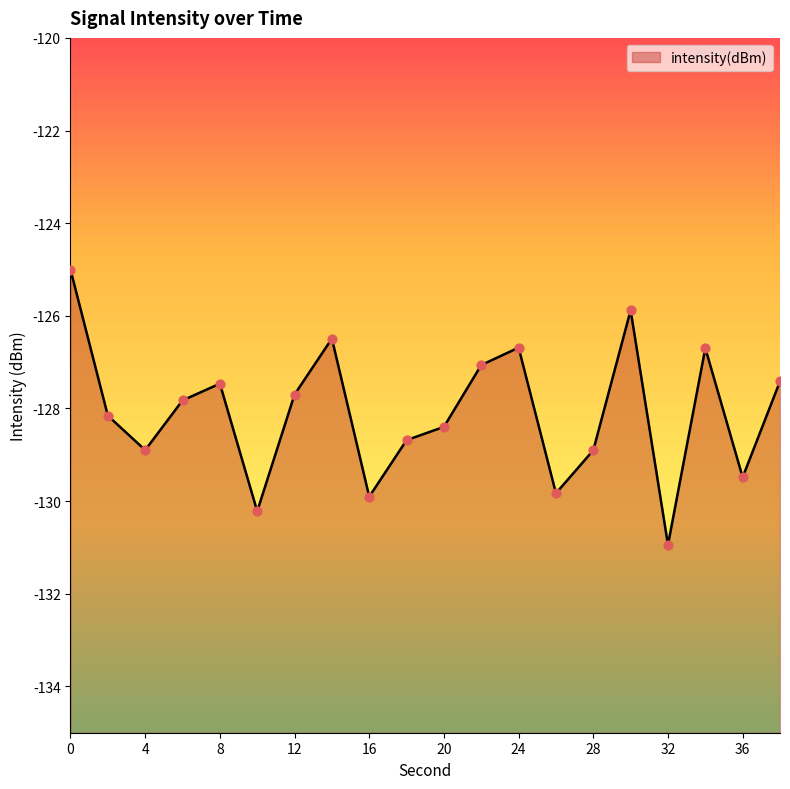

What is the change in value from 30 to 32?

-5.1